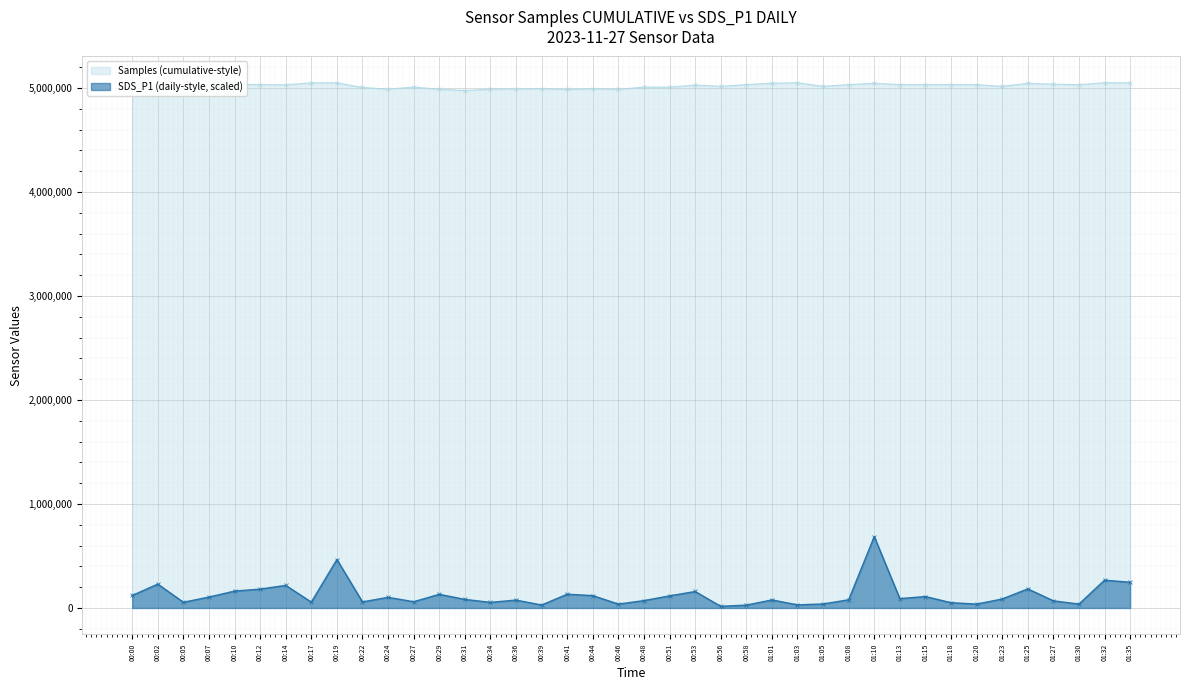

Which series has the largest total across all categories?

Samples (cumulative-style)